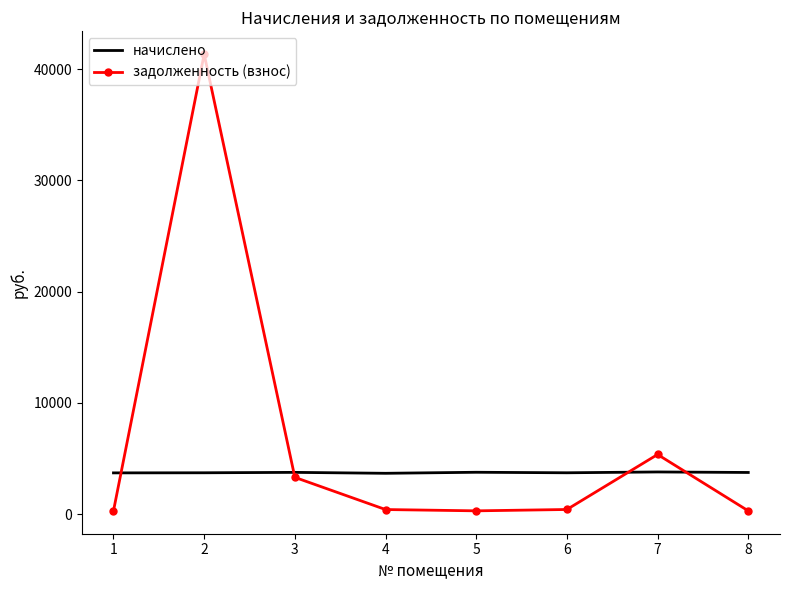

Rank the series by their average value, from lowest to highest.

начислено, задолженность (взнос)